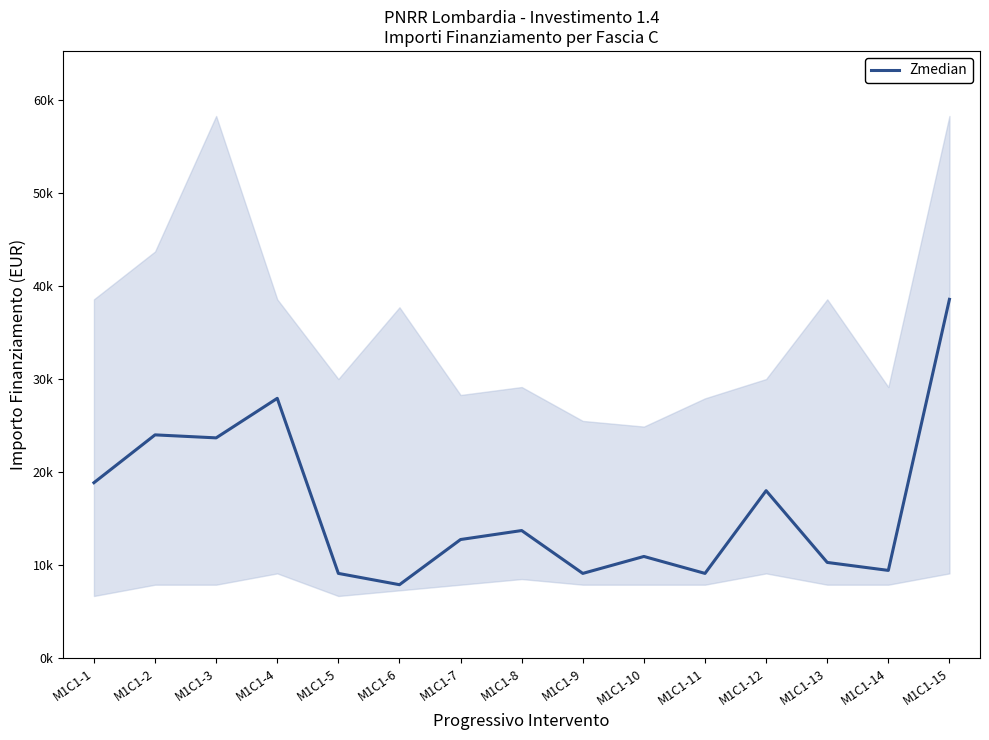

True or false: the data shows 13712 at M1C1-8.

True